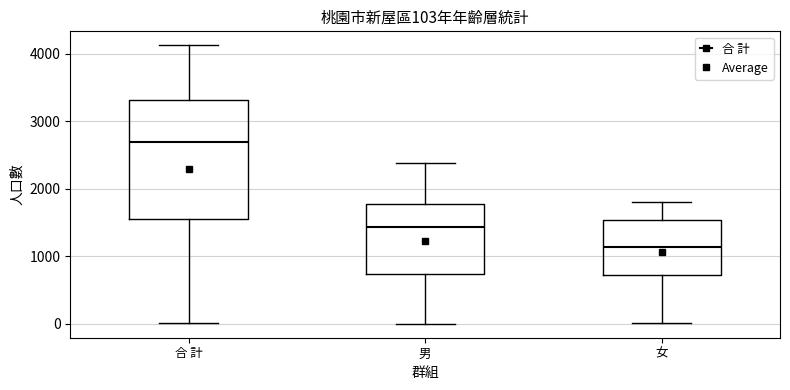

Which box is the tallest, from its lower edge to its upper edge?

合 計